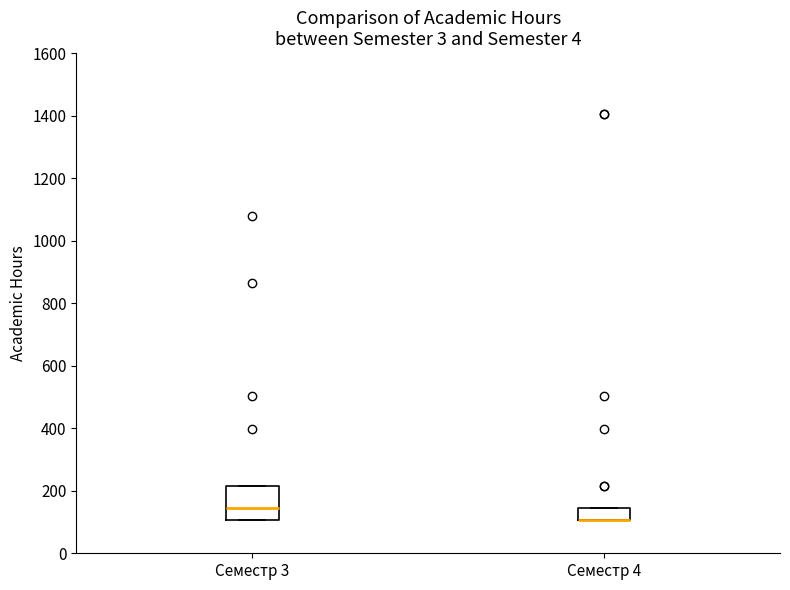

Where is the upper edge of the box for Семестр 3 on the y-axis? The values are not printed on the chart, so give them approximately, as read against the axis.

220